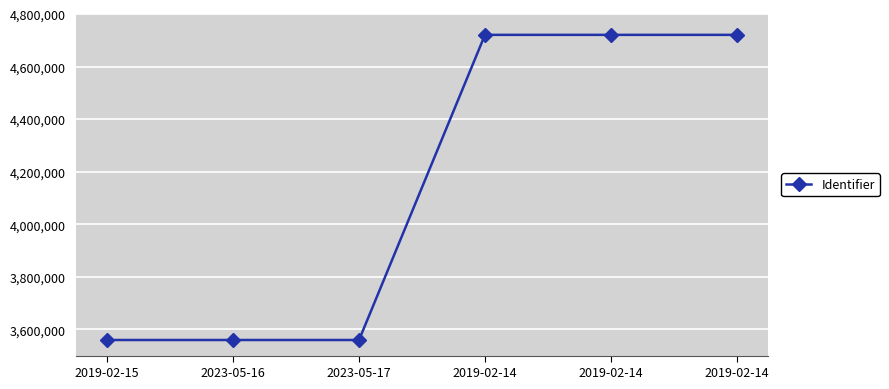

Count the number of data series in this chart.

1